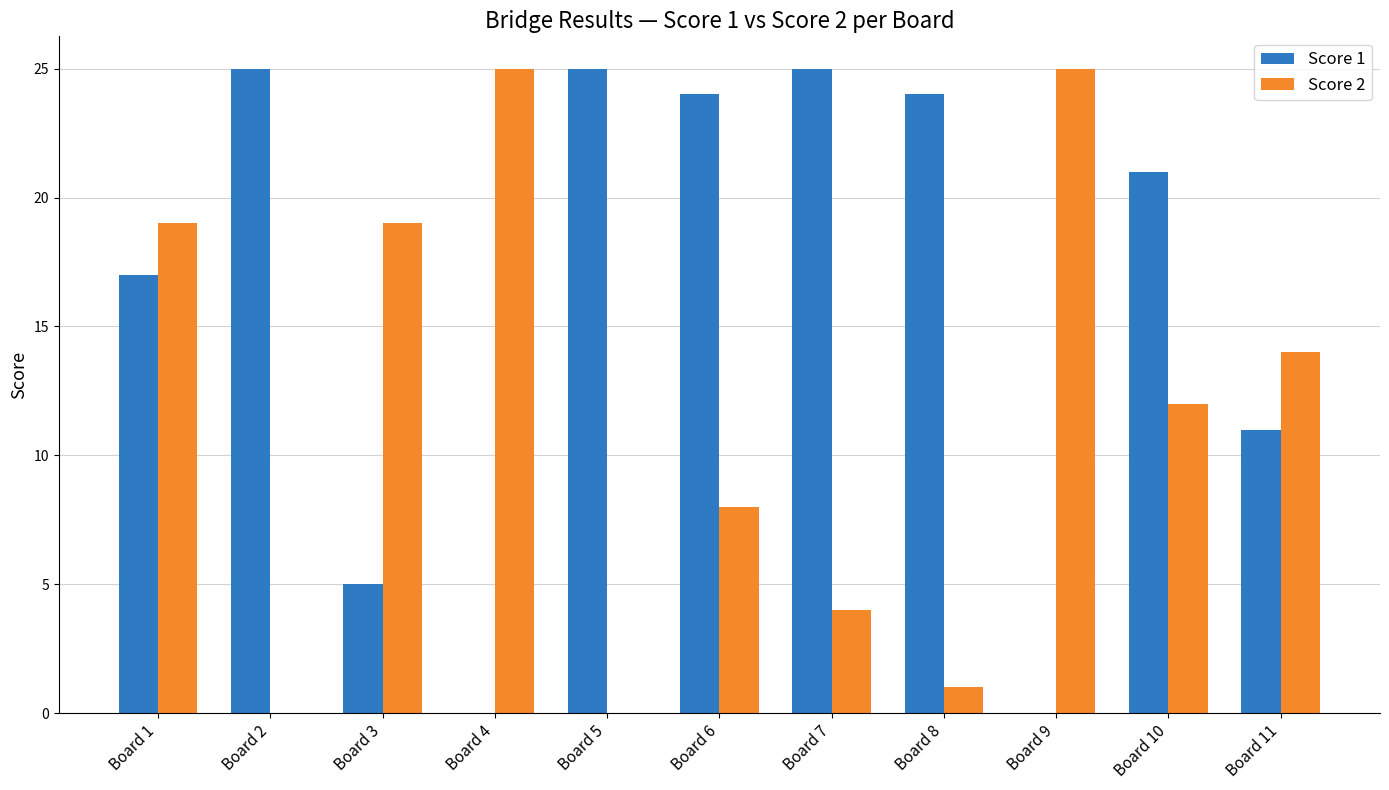

Is it true that Score 2 equals 0 at Board 2?

True